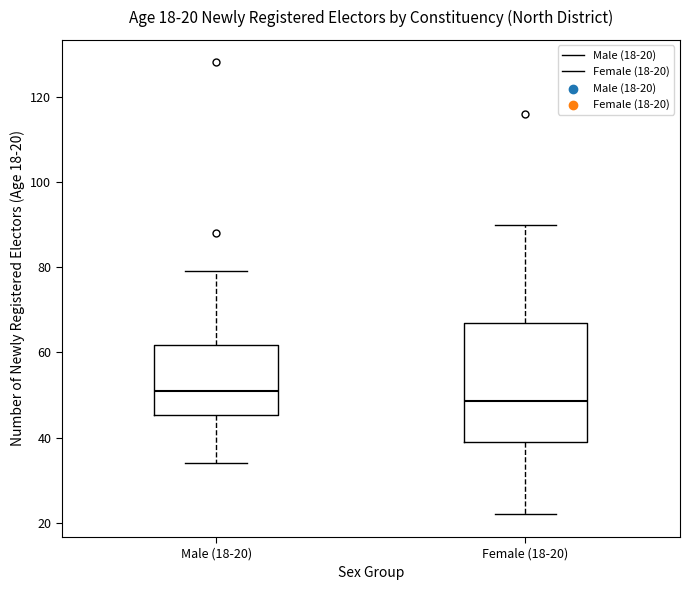

Comparing the boxes themselves (not the whiskers), which one is the tallest?

Female (18-20)